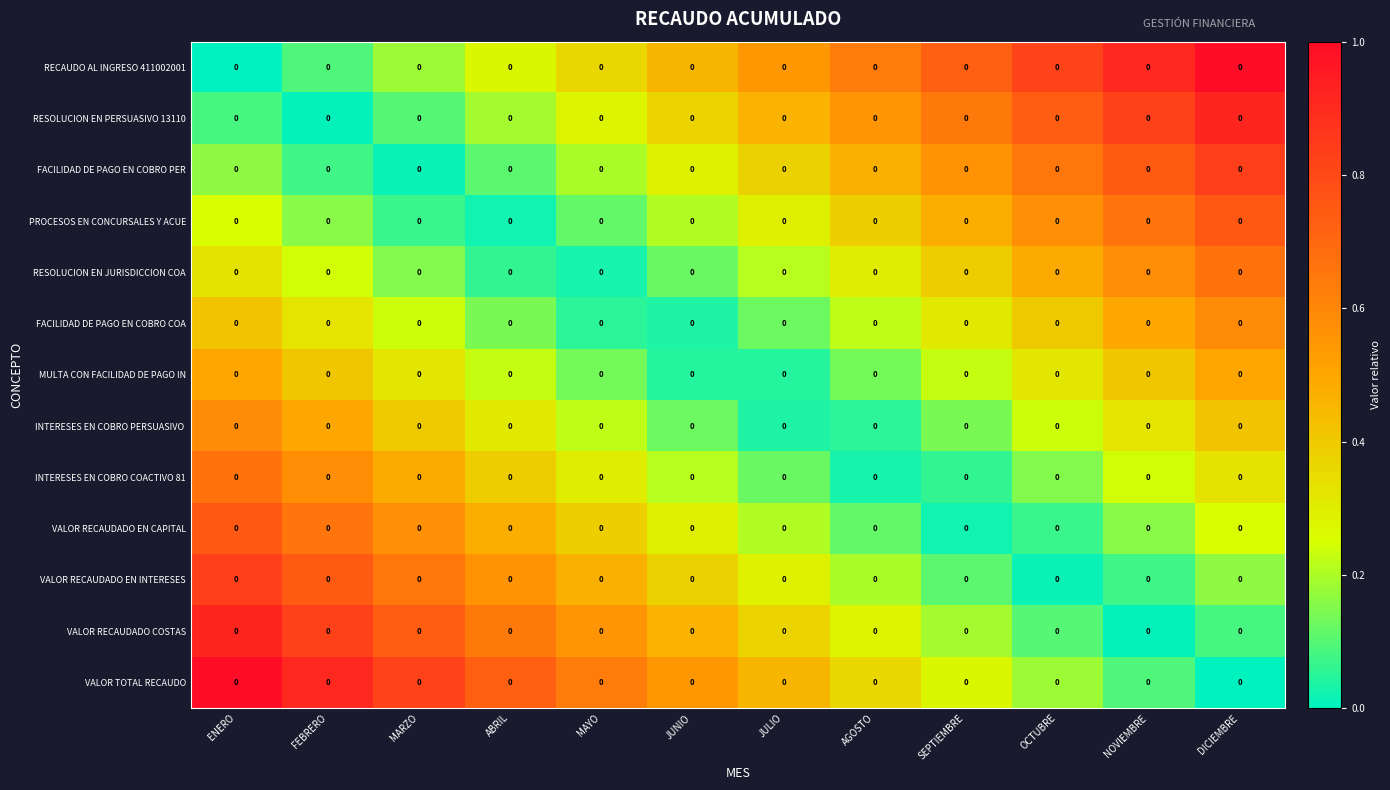

Which series has the largest range (max minus min)?

RECAUDO AL INGRESO 411002001